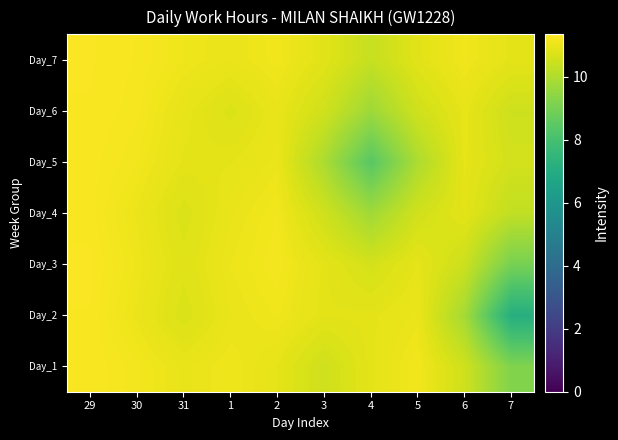

Reading left to right, what are all the values shown in this chart?

Day_1: 29=11.3	30=11.1	31=11.0	1=11.1	2=10.9	3=10.5	4=10.9	5=11.1	6=10.5	7=9.2
Day_2: 29=11.3	30=11.0	31=10.7	1=11.0	2=11.1	3=10.9	4=10.9	5=11.0	6=9.8	7=7.1
Day_3: 29=11.3	30=11.1	31=10.8	1=11.0	2=11.2	3=10.9	4=10.6	5=10.9	6=10.5	7=9.0
Day_4: 29=11.2	30=11.0	31=10.7	1=11.0	2=11.1	3=10.5	4=9.7	5=10.6	6=10.9	7=10.3
Day_5: 29=11.2	30=11.1	31=10.9	1=10.9	2=11.0	3=9.9	4=8.4	5=10.0	6=10.9	7=10.6
Day_6: 29=11.3	30=11.2	31=10.9	1=10.7	2=11.0	3=10.5	4=9.7	5=10.5	6=10.9	7=10.5
Day_7: 29=11.3	30=11.2	31=11.1	1=11.0	2=11.1	3=10.8	4=10.4	5=10.8	6=11.1	7=10.9